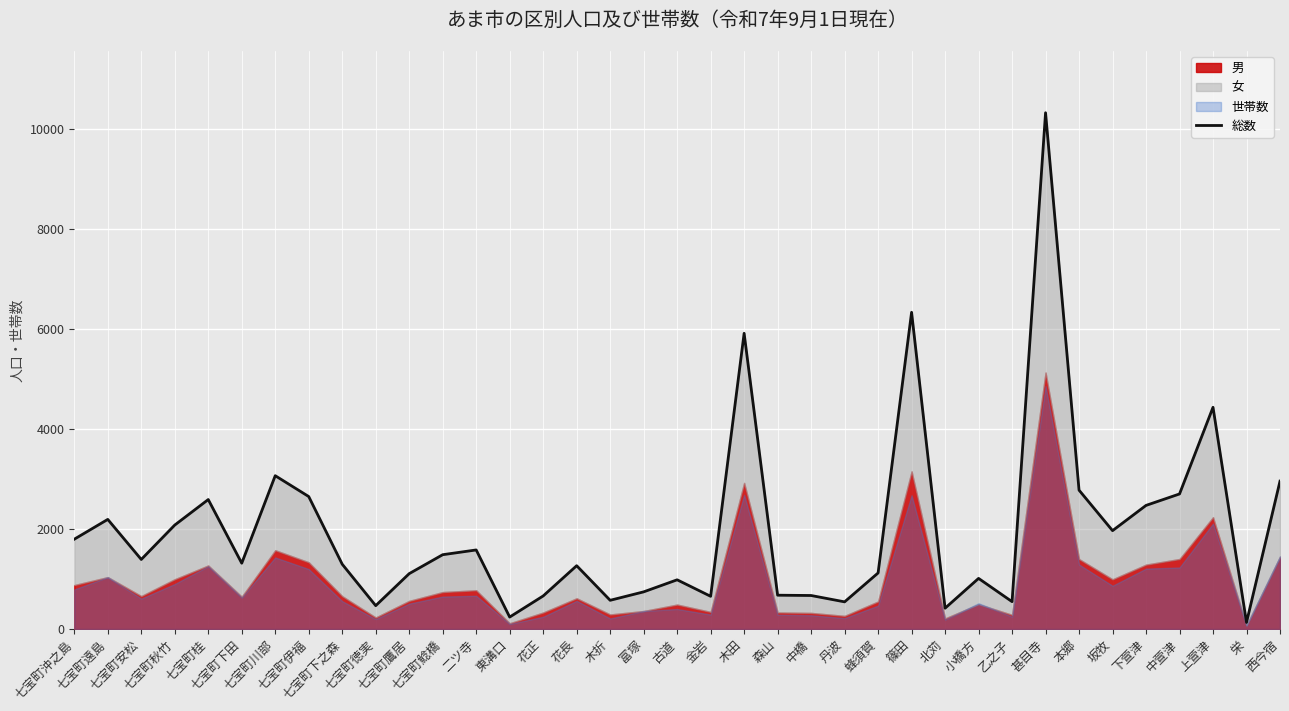

What is the difference between the second highest and second lowest values?

6095